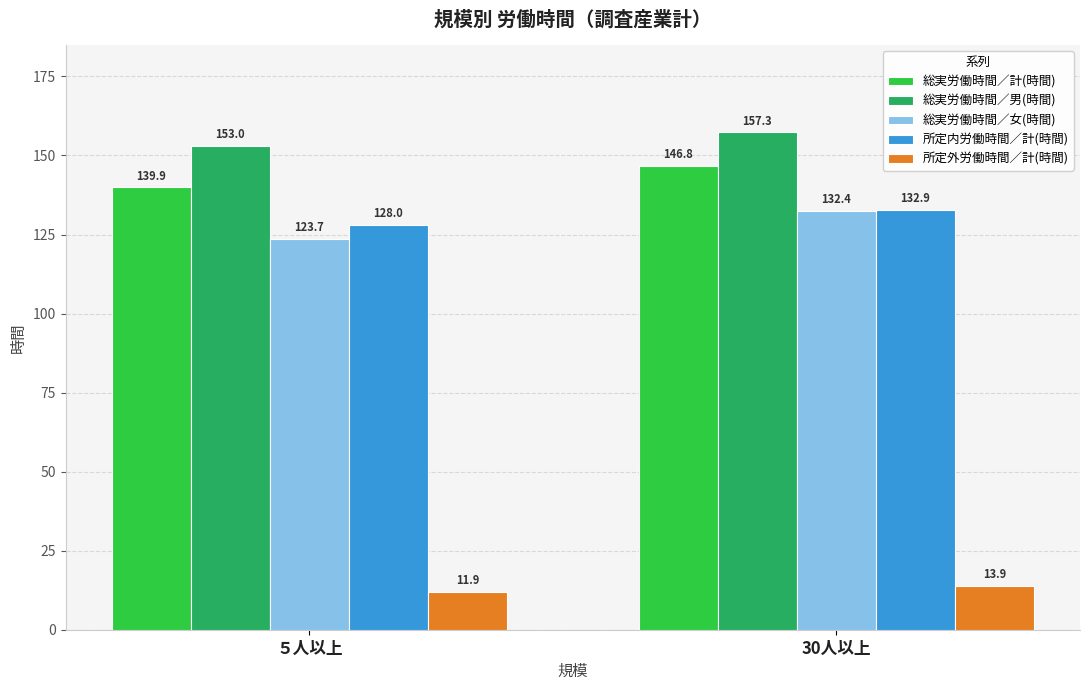

What is the label of the 1st bar from the right?

30人以上